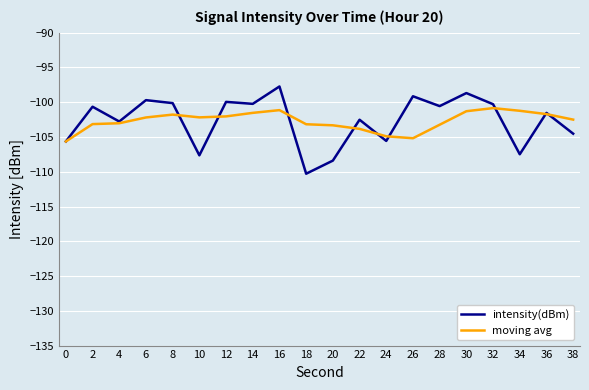

True or false: moving avg and intensity(dBm) cross at least once.

True